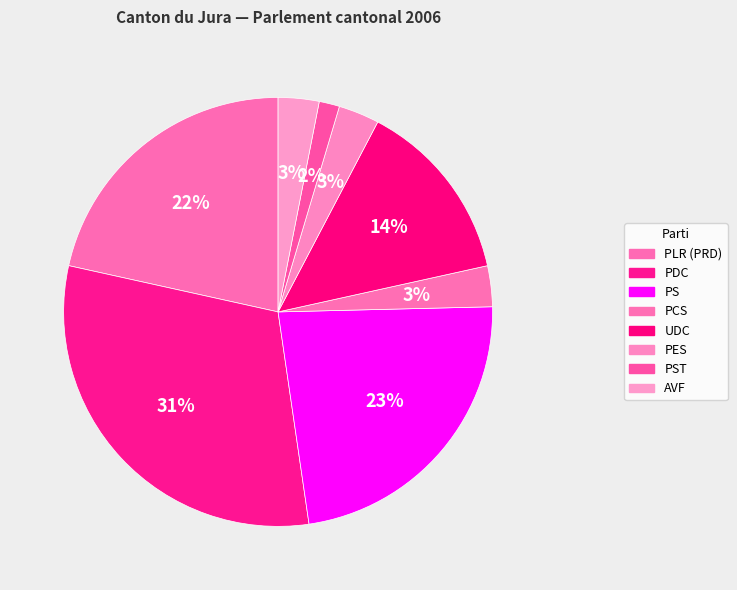

True or false: PES accounts for 3% of the total.

True